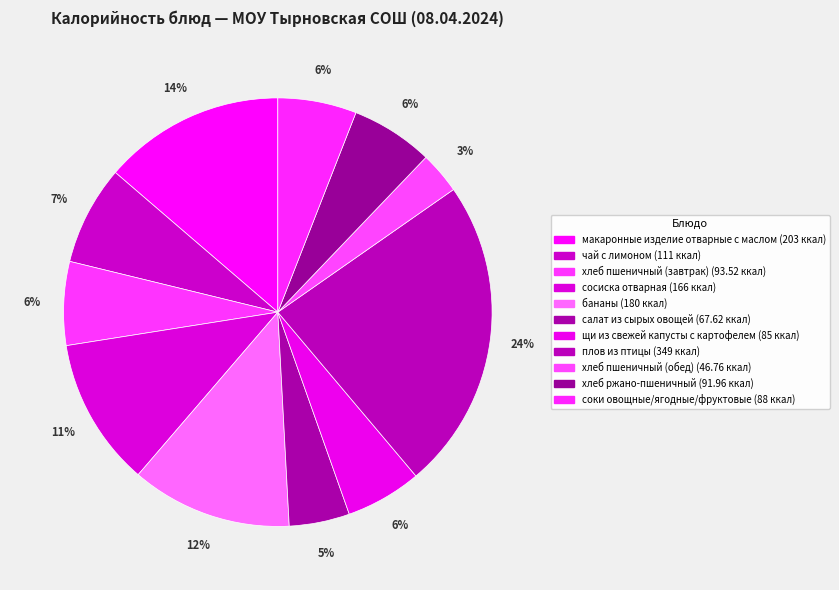

Rank the categories by value from highest to lowest.

плов из птицы, макаронные изделие отварные с маслом, бананы, сосиска отварная, чай с лимоном, хлеб пшеничный (завтрак), хлеб ржано-пшеничный, соки овощные/ягодные/фруктовые, щи из свежей капусты с картофелем, салат из сырых овощей, хлеб пшеничный (обед)